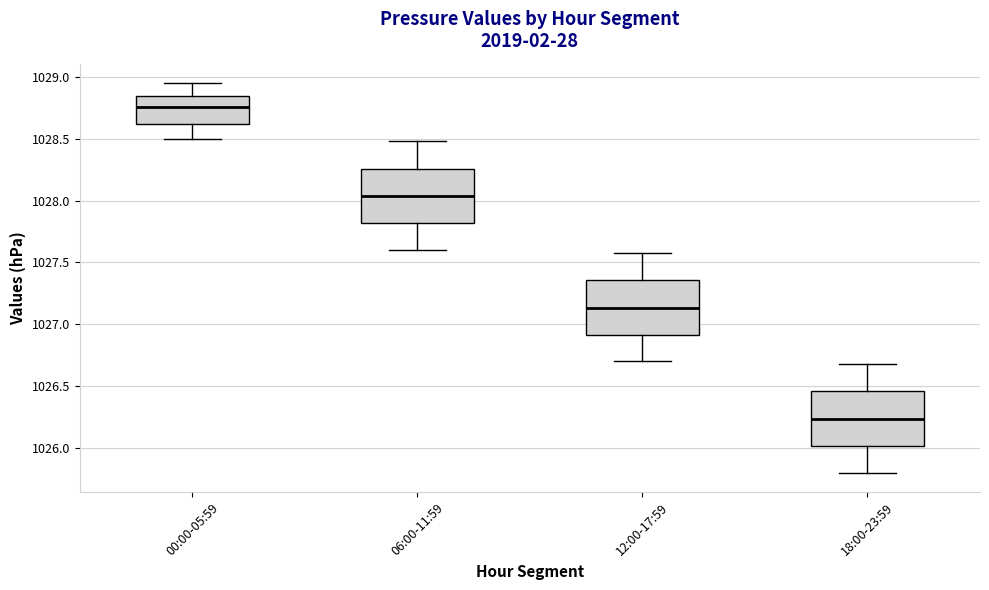

Which box has the highest median line?

00:00-05:59